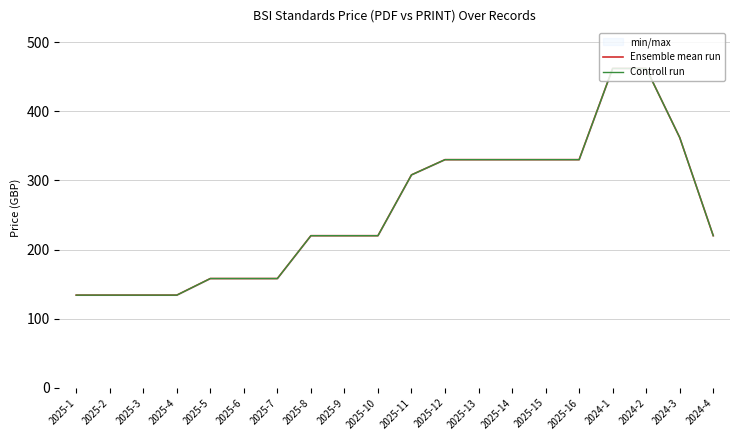

At which label does Controll run first exceed 220?

2025-11